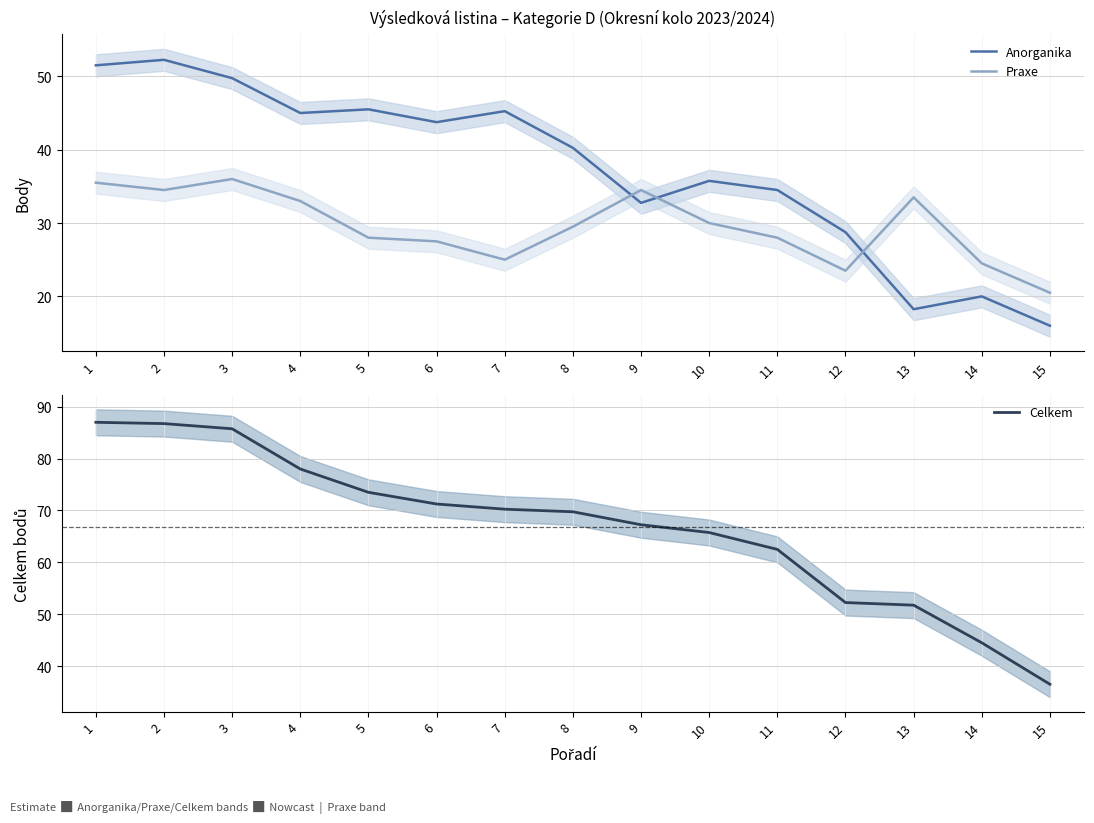

What is the approximate value of Celkem at 1?

87.0